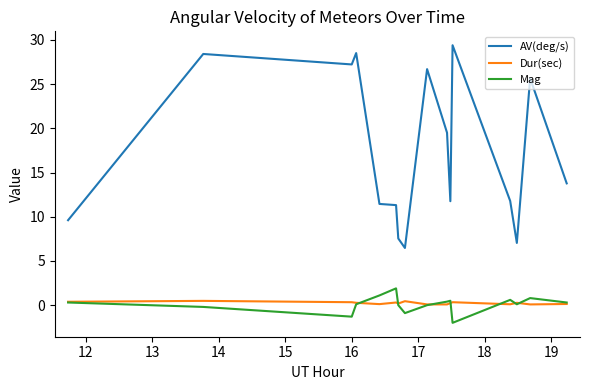

What are all the series names shown in the legend?

AV(deg/s), Dur(sec), Mag